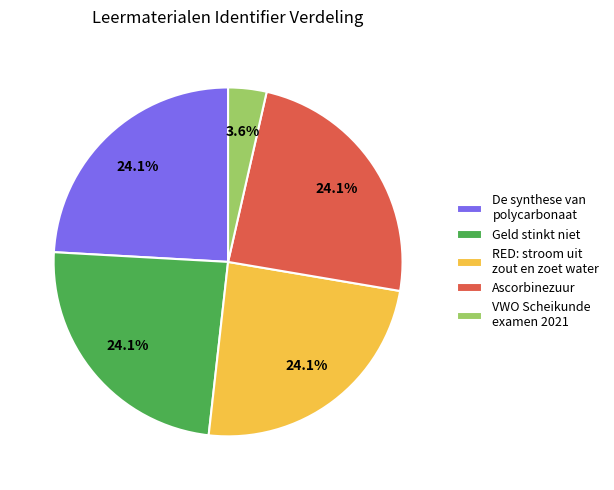

What is the smallest slice in the pie chart?

VWO Scheikunde examen 2021